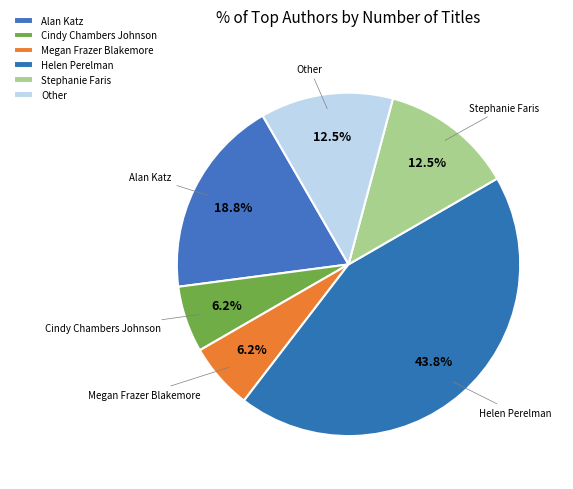

How many slices are in this pie chart?

6